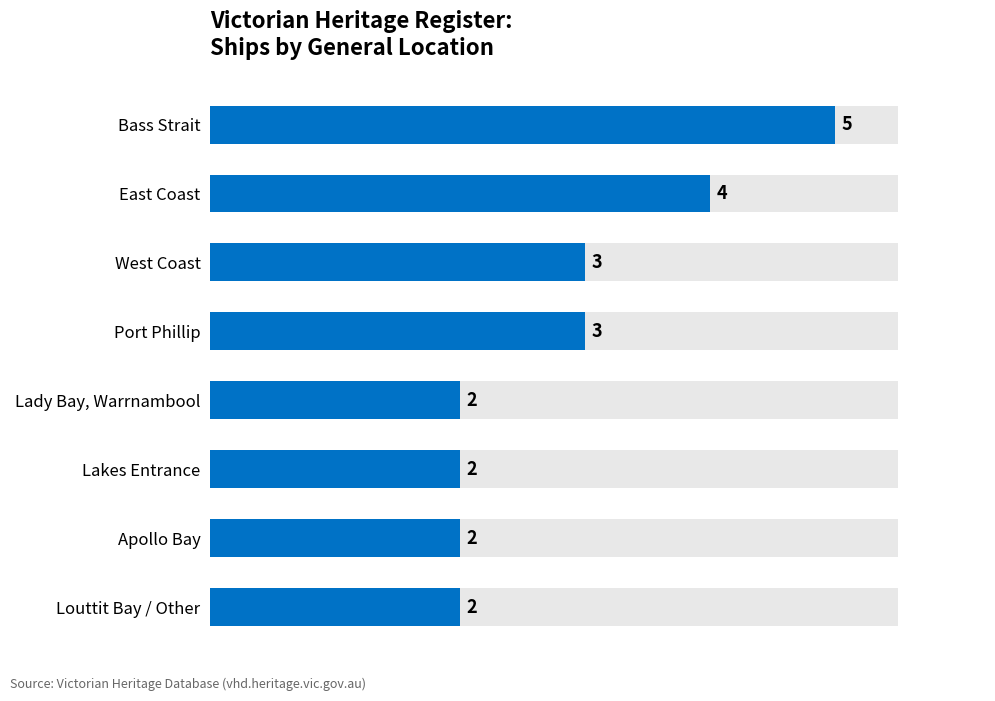

What is the value of the 1st bar from the left?

5